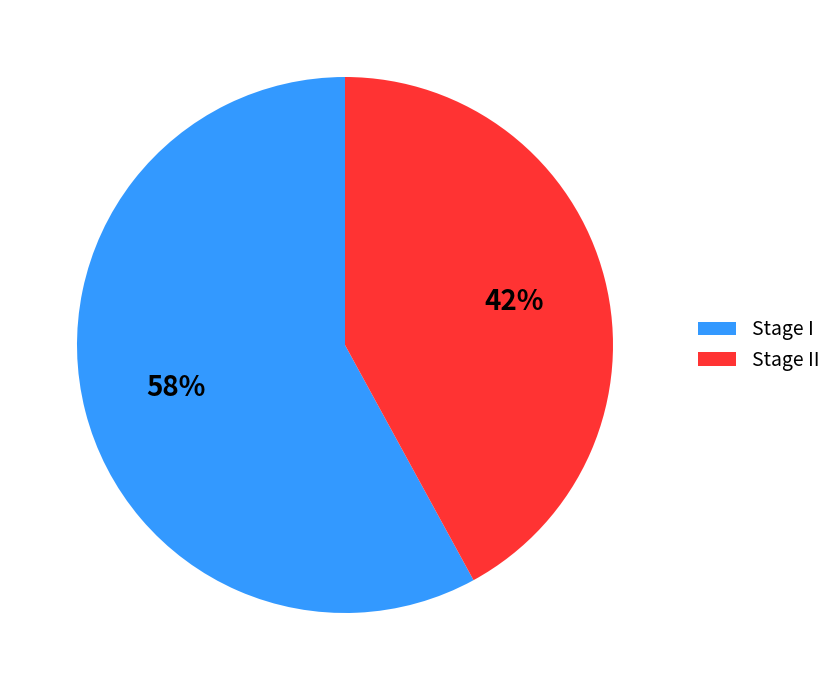

To the nearest percent, what percentage of the pie is Stage I?

58%